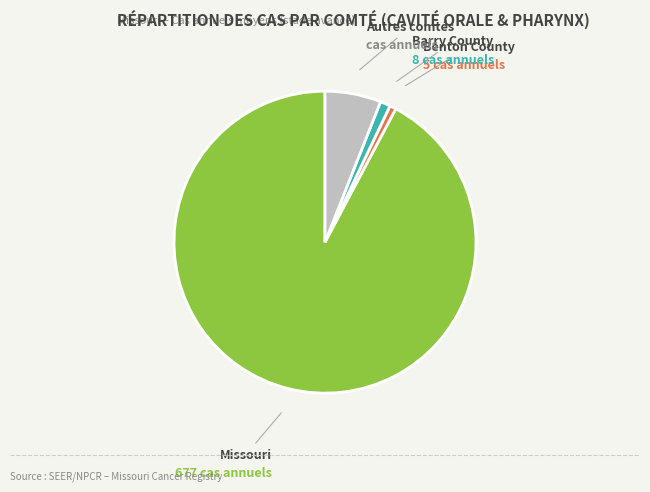

Between Barry County and Missouri, which is larger?

Missouri